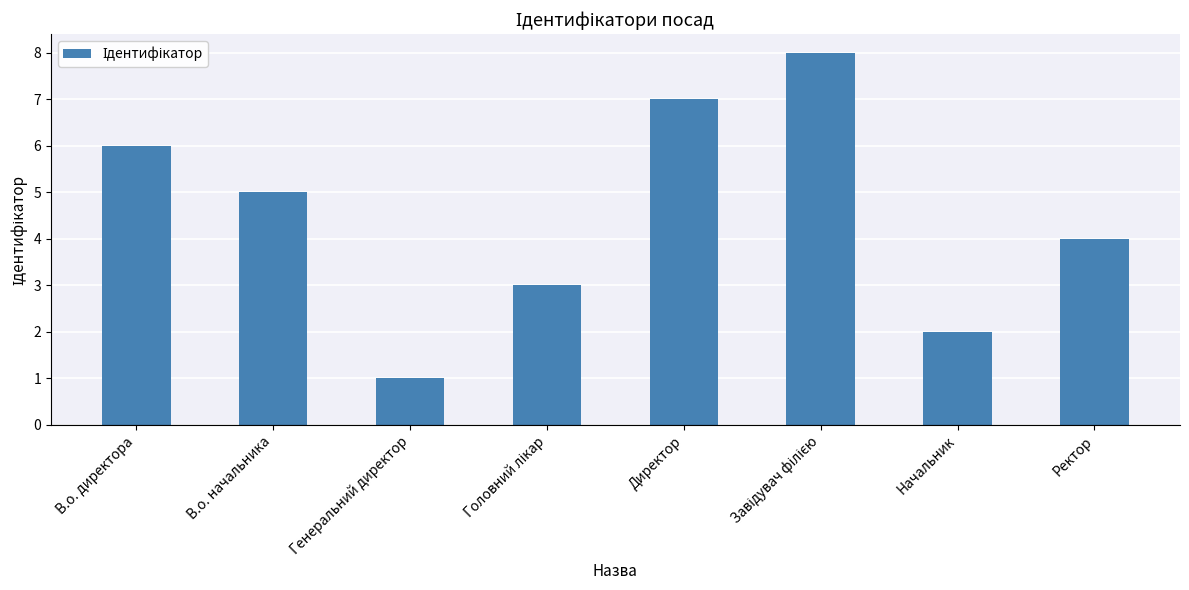

Reading left to right, extract all data points from this chart.

6	5	1	3	7	8	2	4